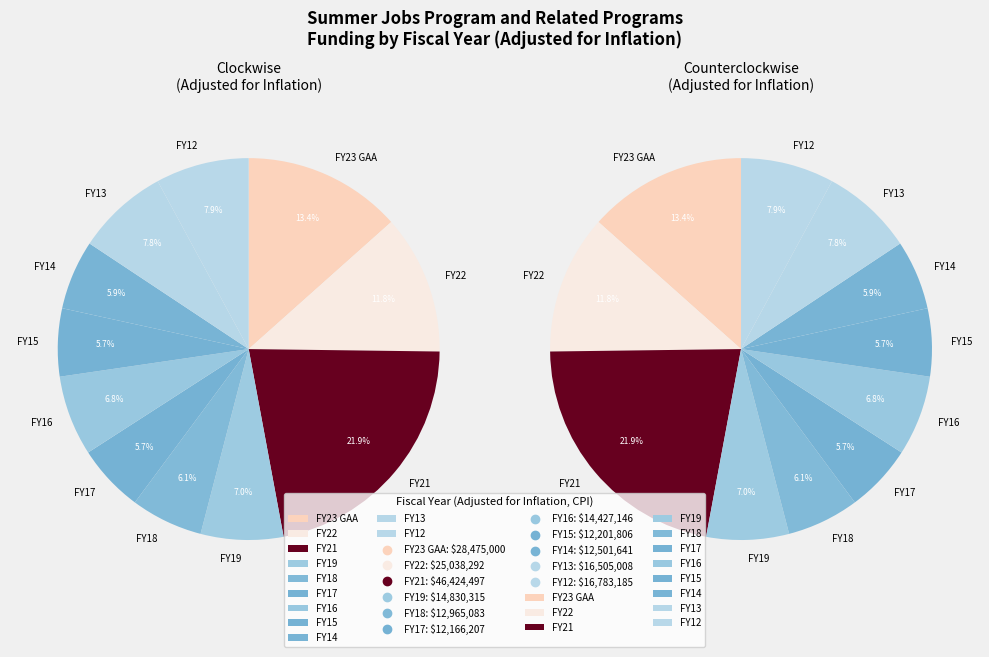

Does FY19 represent more than half of the total?

No